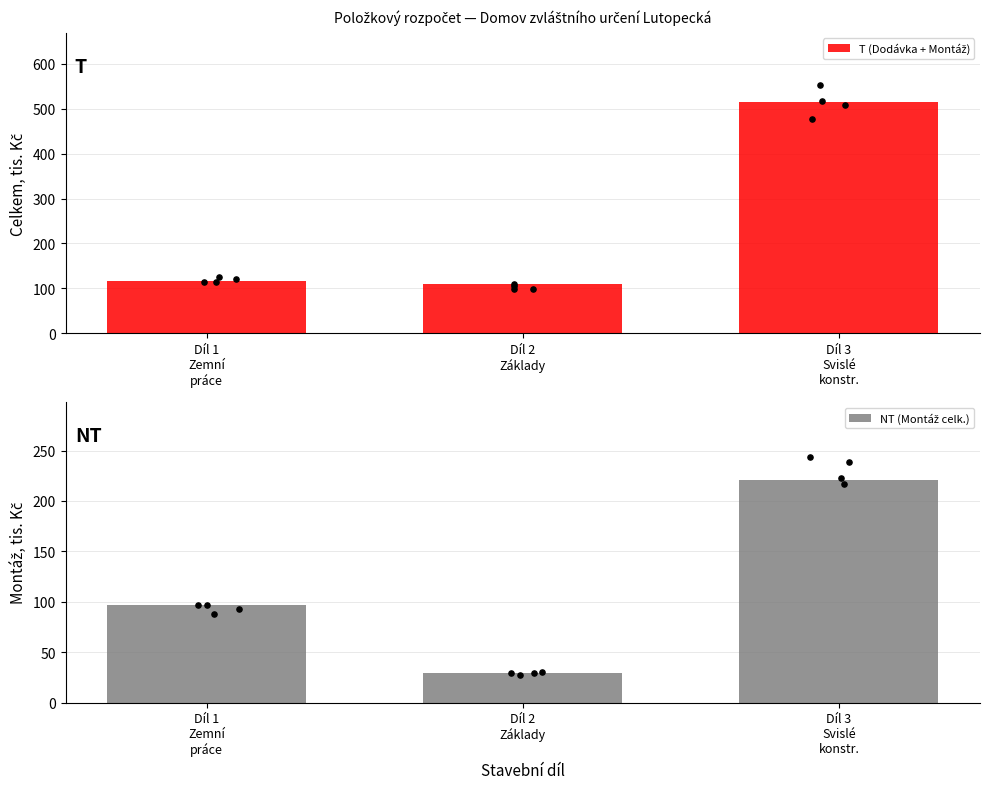

What are all the series names shown in the legend?

T (Dodávka + Montáž), NT (Montáž celk.)